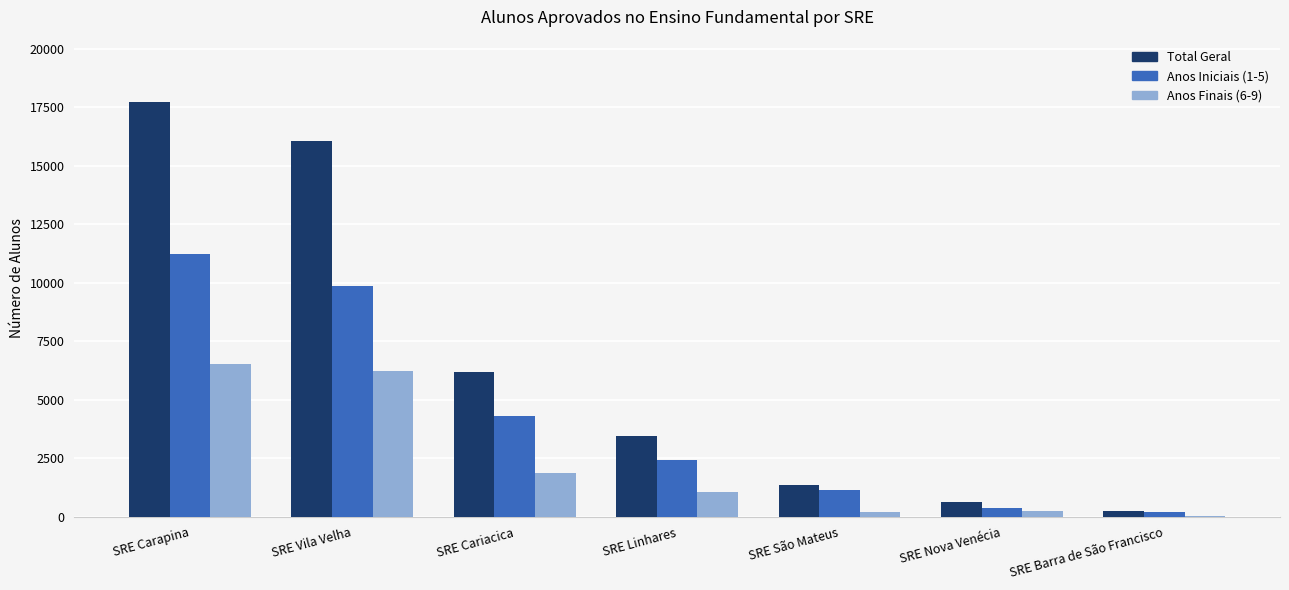

Is the value of Anos Iniciais (1-5) at SRE Carapina greater than the value of Total Geral at SRE Carapina?

No